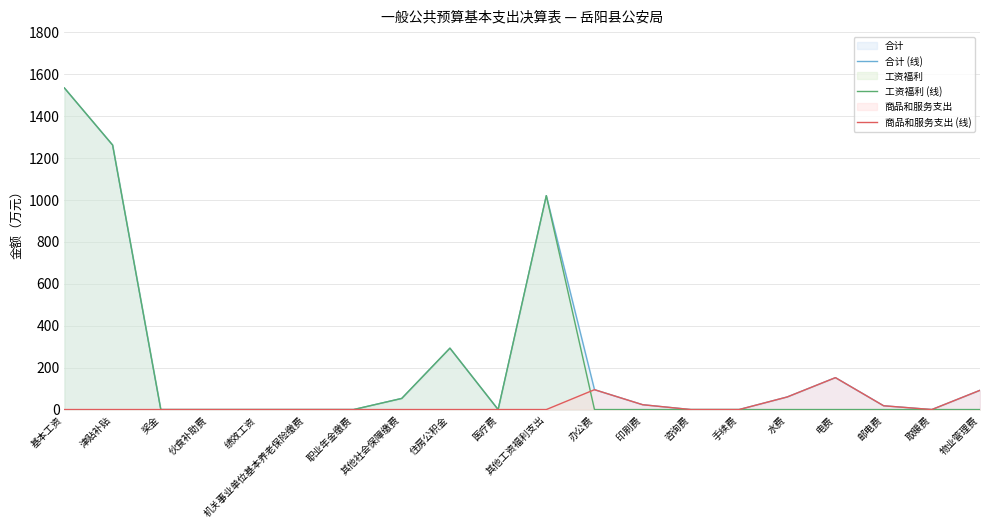

What is the difference between the 商品和服务支出 (线) values at 邮电费 and 其他工资福利支出?

18.0